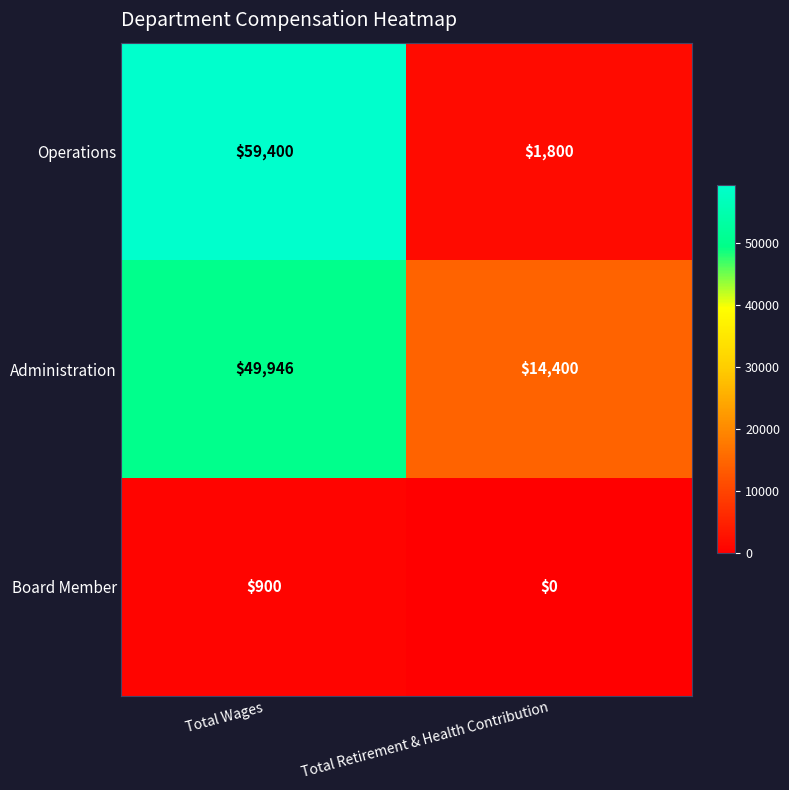

Count the number of categories in the chart.

2